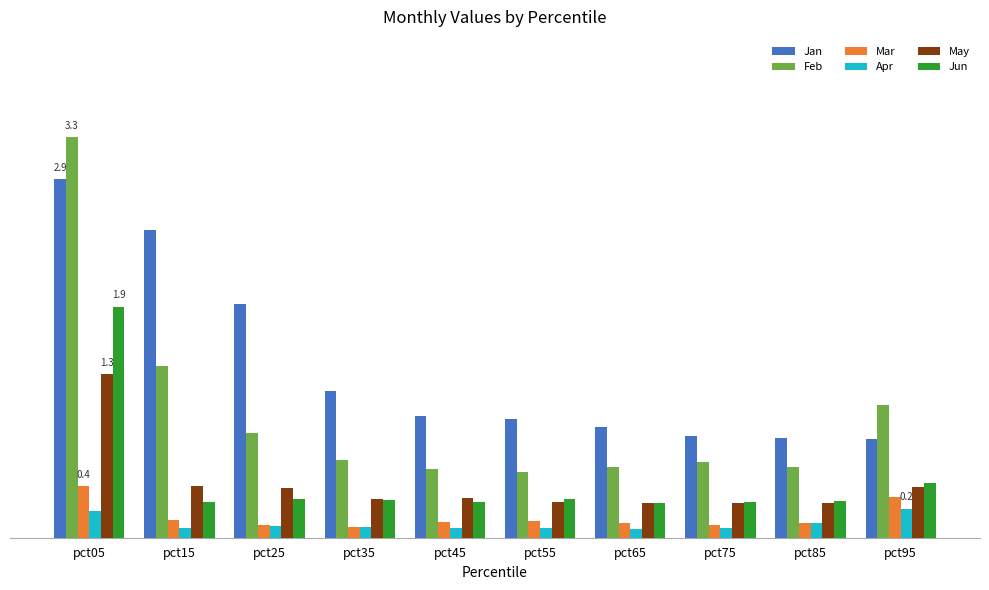

Which series changed the most between pct25 and pct35?

Jan